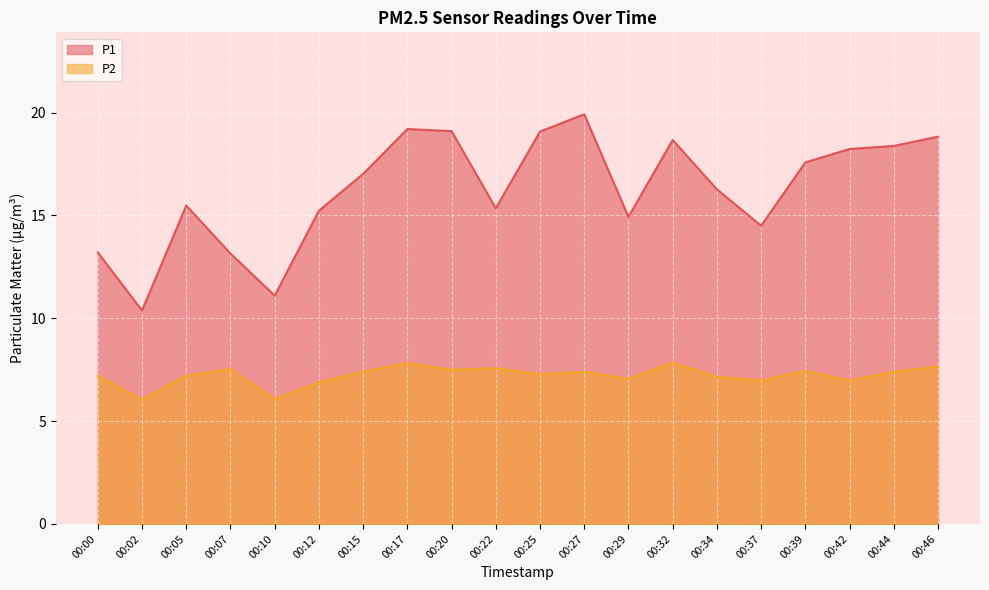

What is the value of the P1 point at the 9th from the left?

19.1